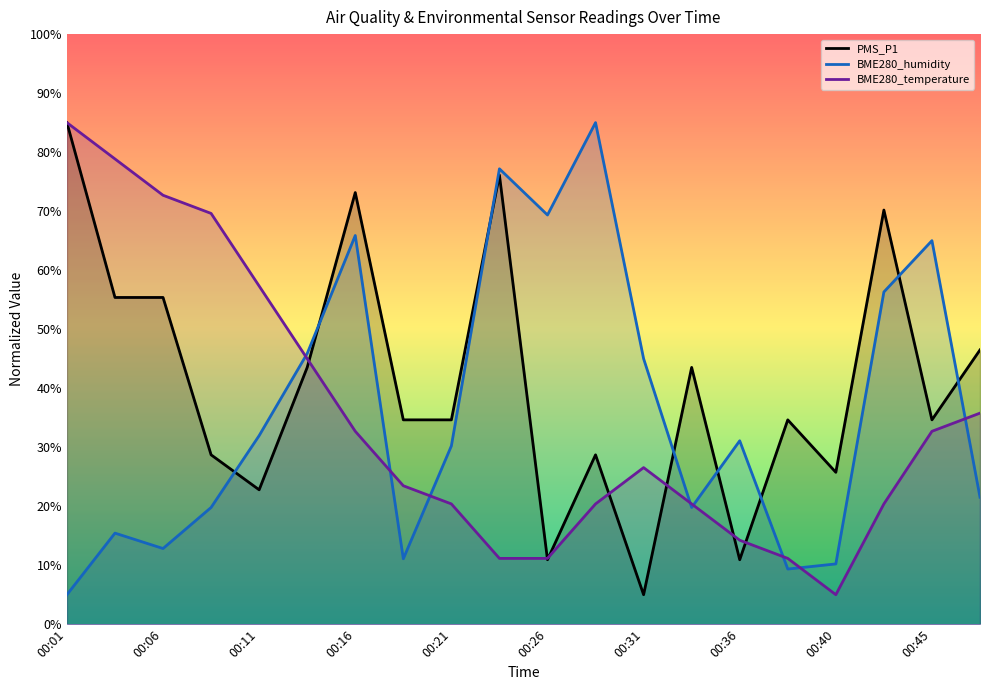

Rank the series by their average value, from lowest to highest.

BME280_temperature, BME280_humidity, PMS_P1